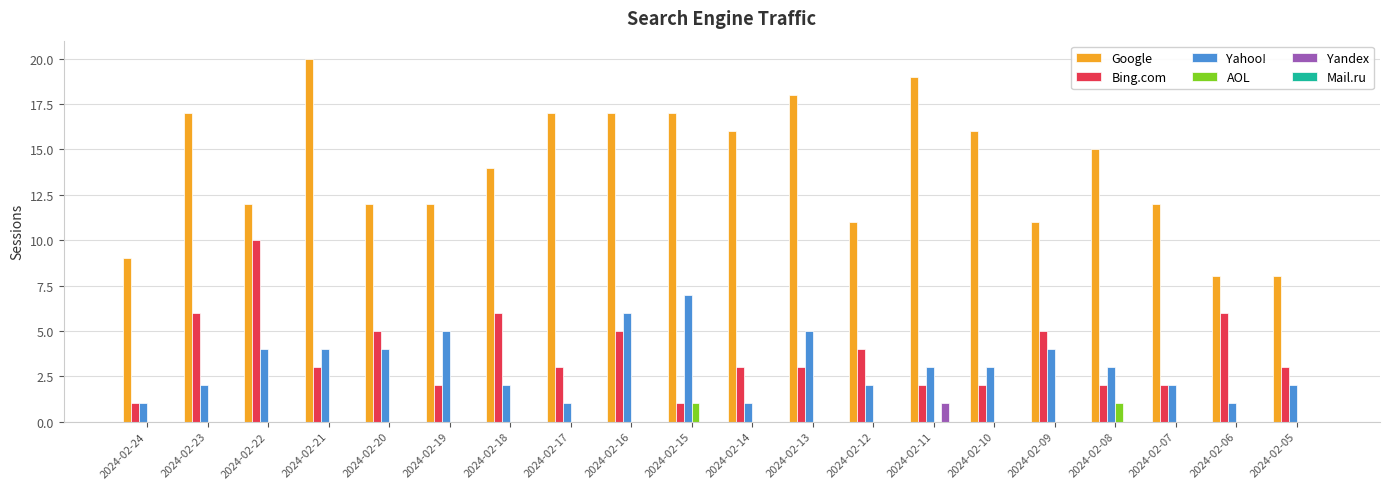

What is the sum of all Bing.com values?

74